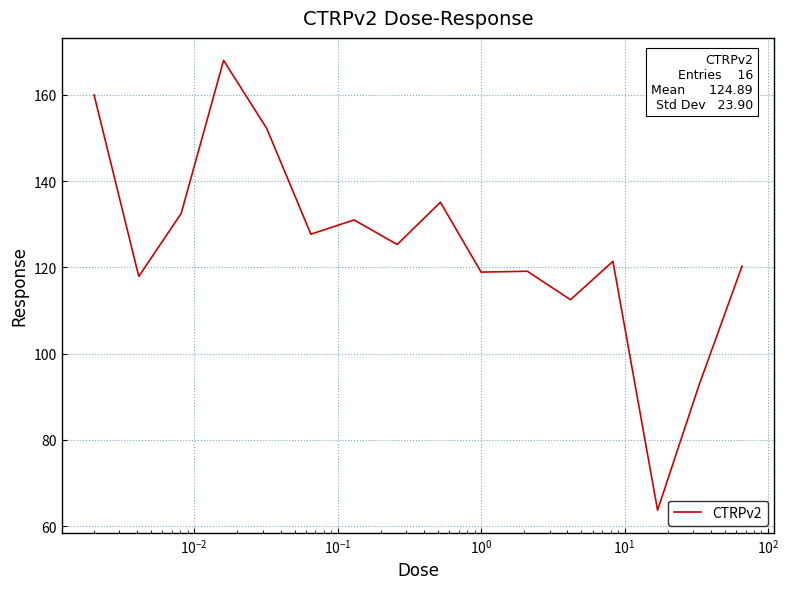

What is the smallest value displayed?

63.7